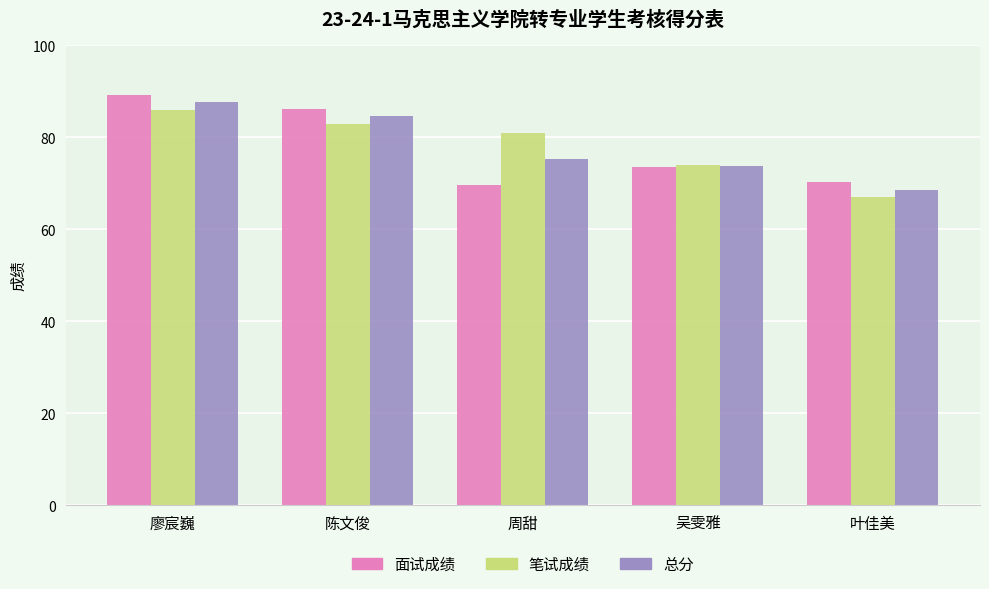

What position from the left is 陈文俊?

2